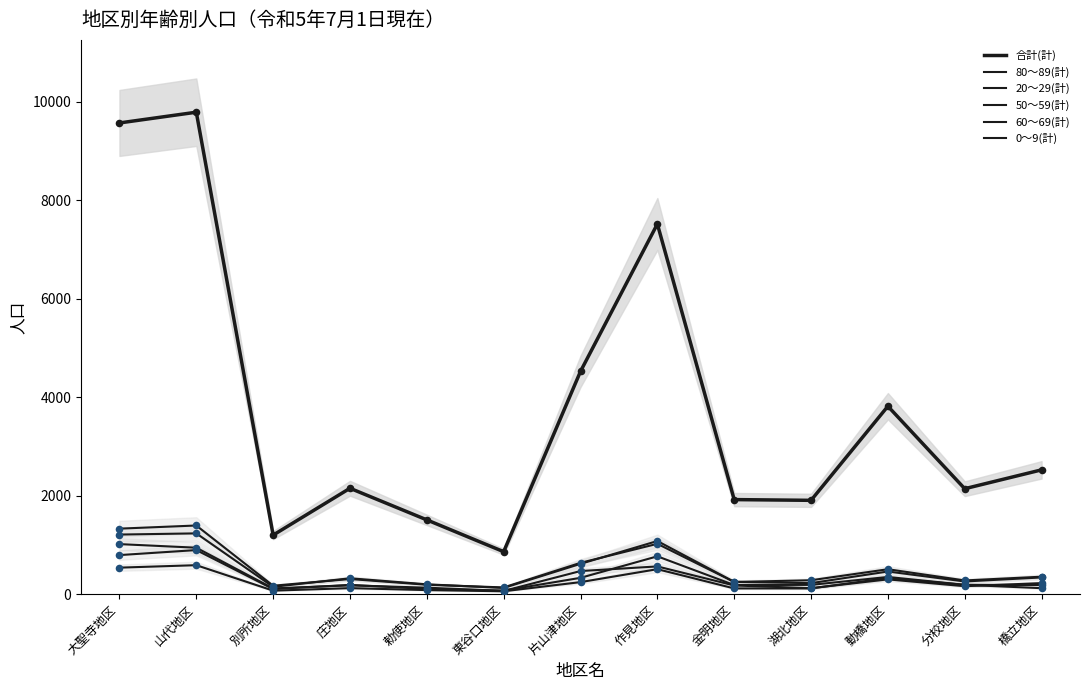

Which series reaches the minimum Y coordinate?

0～9(計)